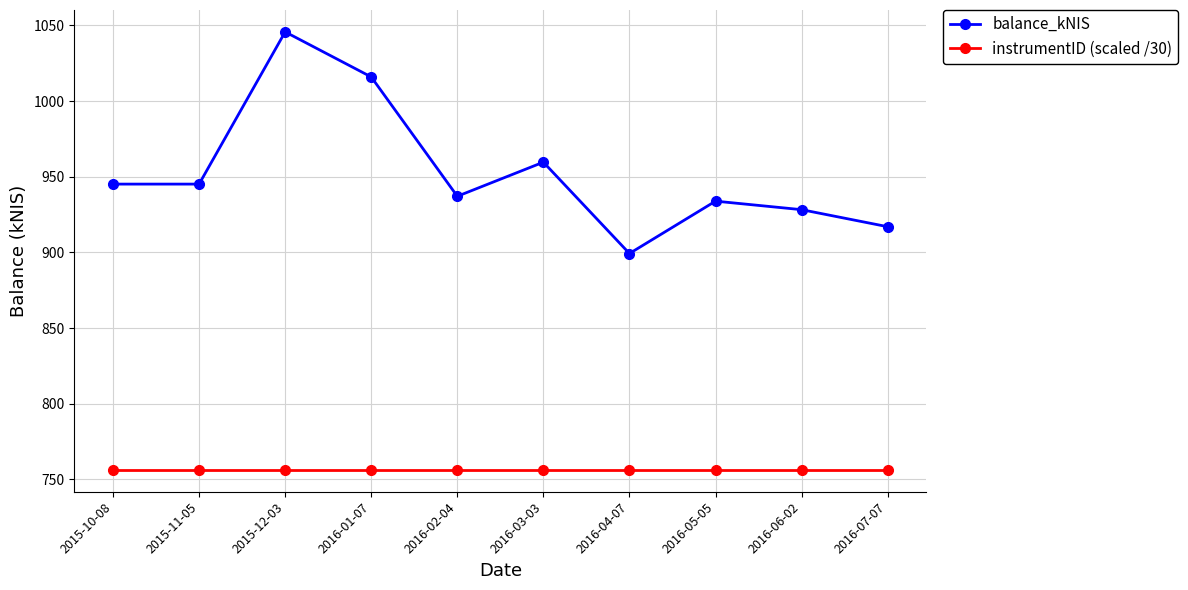

Which series has the largest range (max minus min)?

balance_kNIS